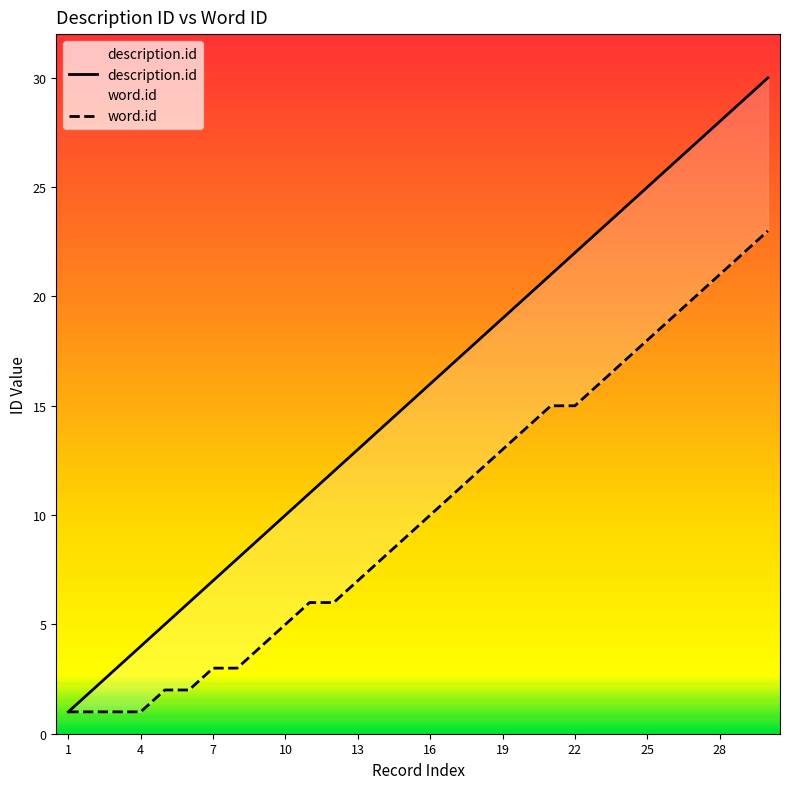

At which category does the chart reach its minimum across all series?

1